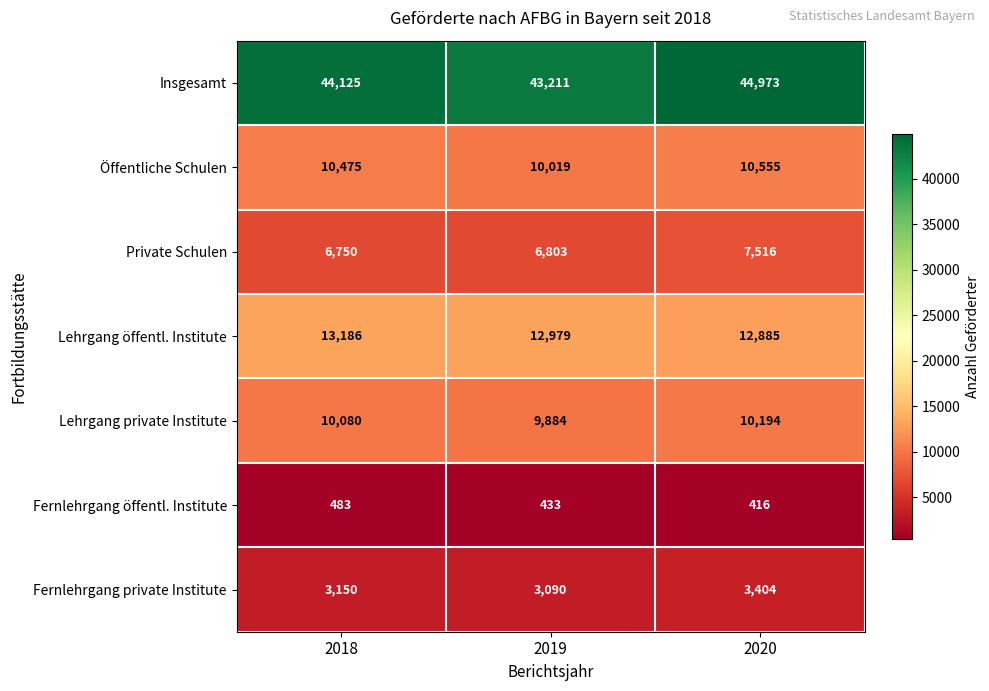

What is the sum of all Öffentliche Schulen values?

31049